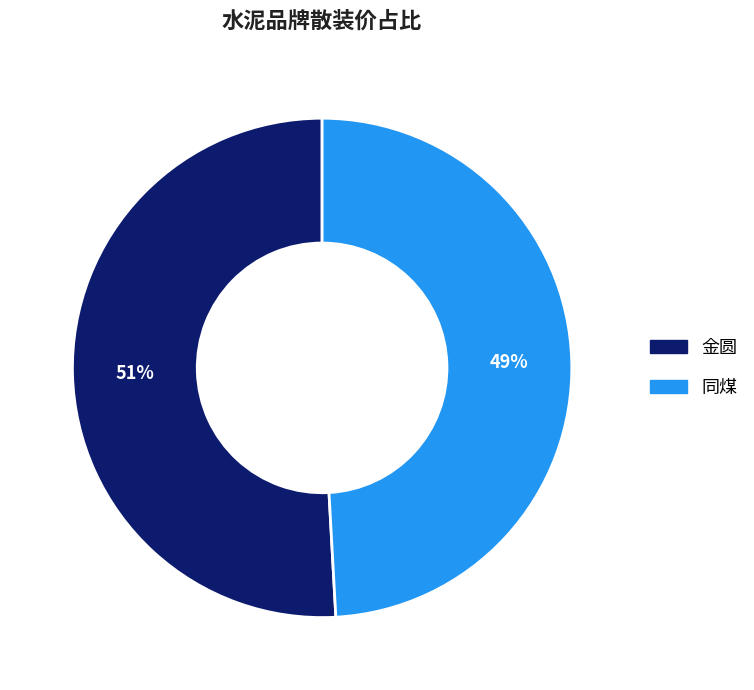

What is the largest slice in the pie chart?

金圆